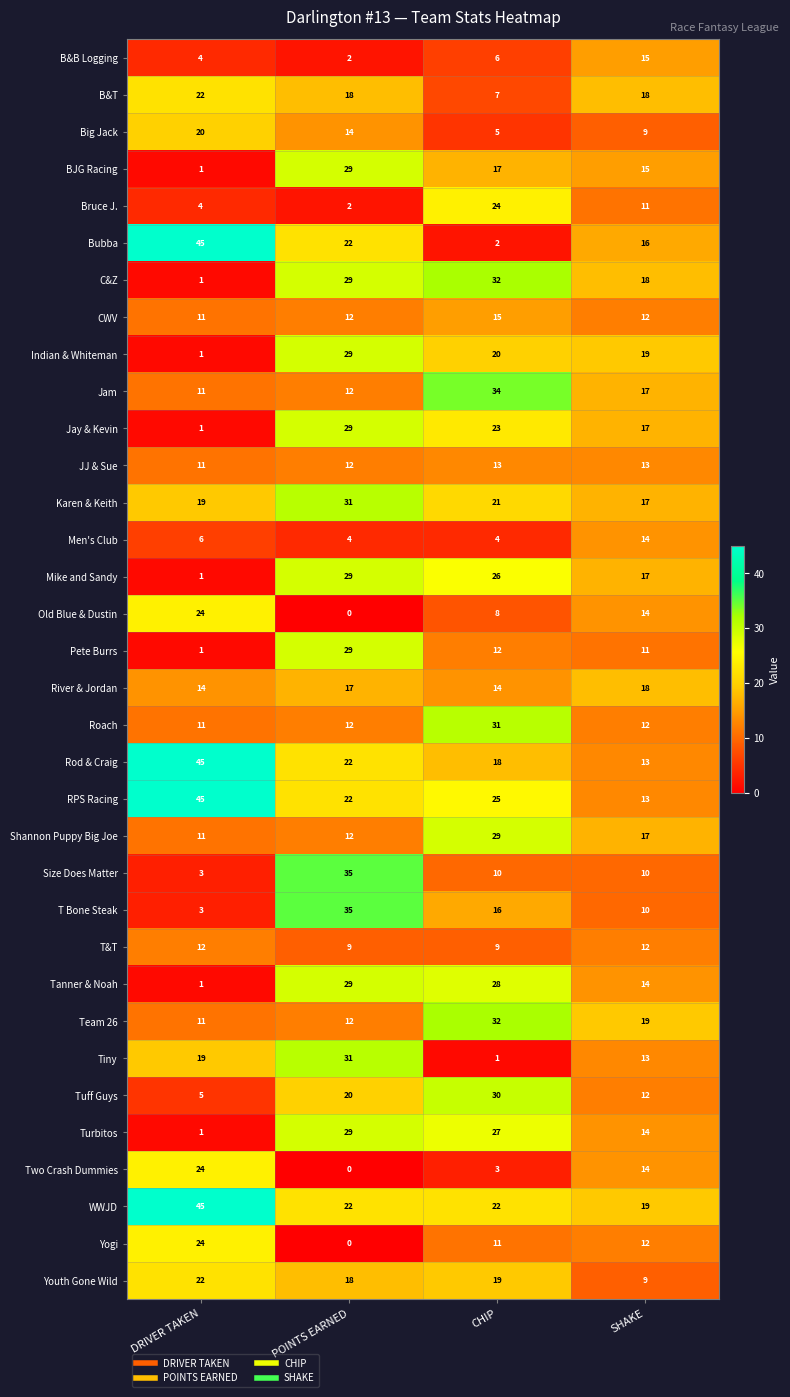

How many data points in CWV are less than 12?

1